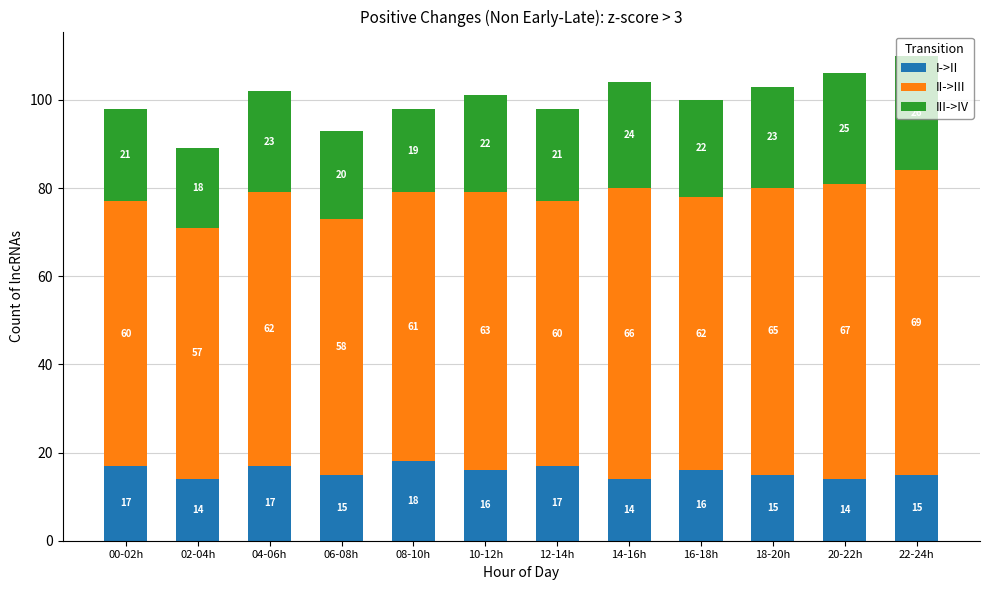

What is the total value across all series at 20-22h?

106